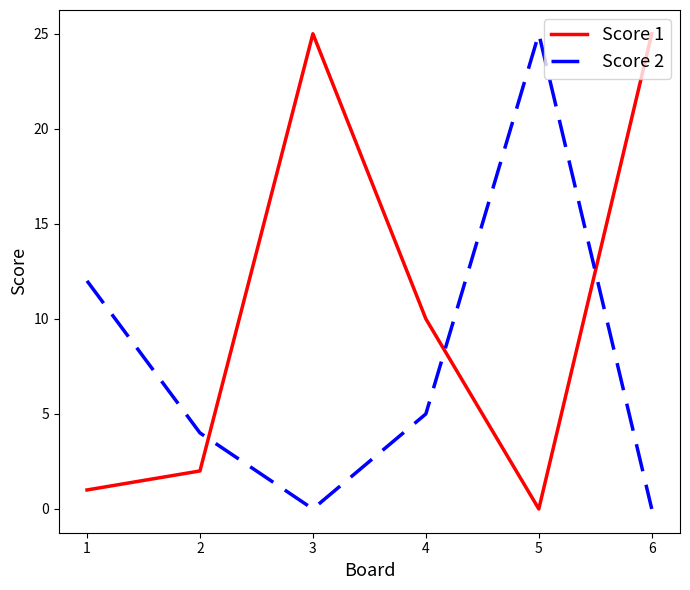

Is the value of Score 1 at 5 greater than the value of Score 2 at 1?

No